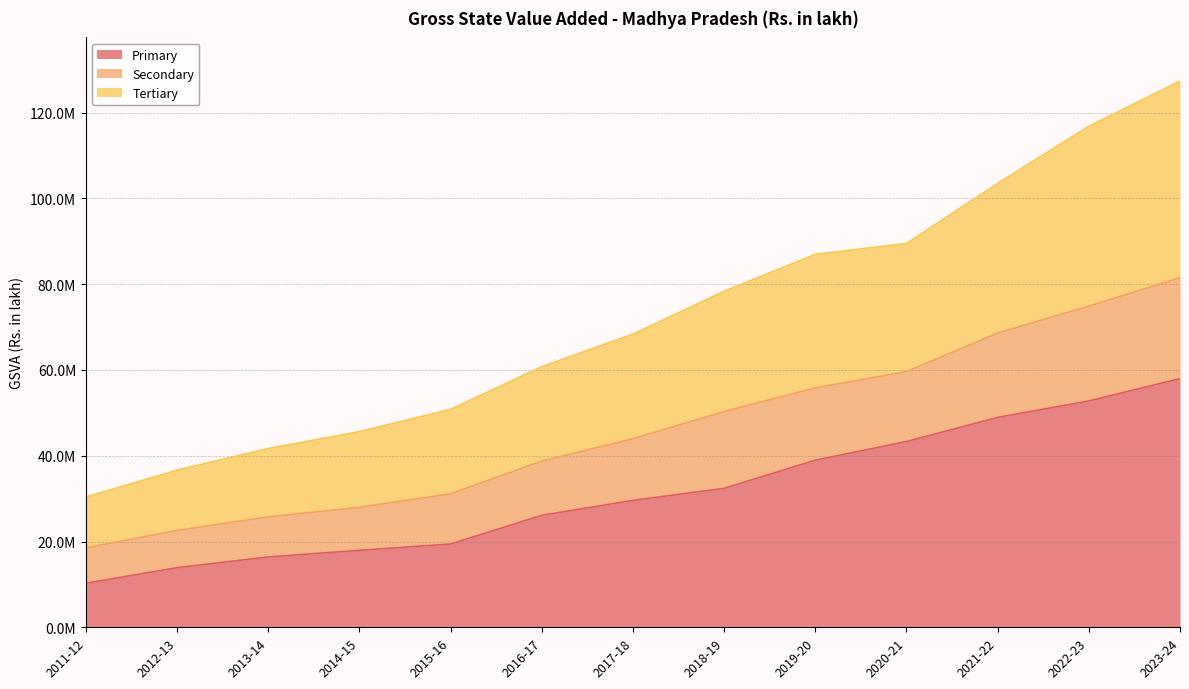

How many lines are shown in the chart?

3